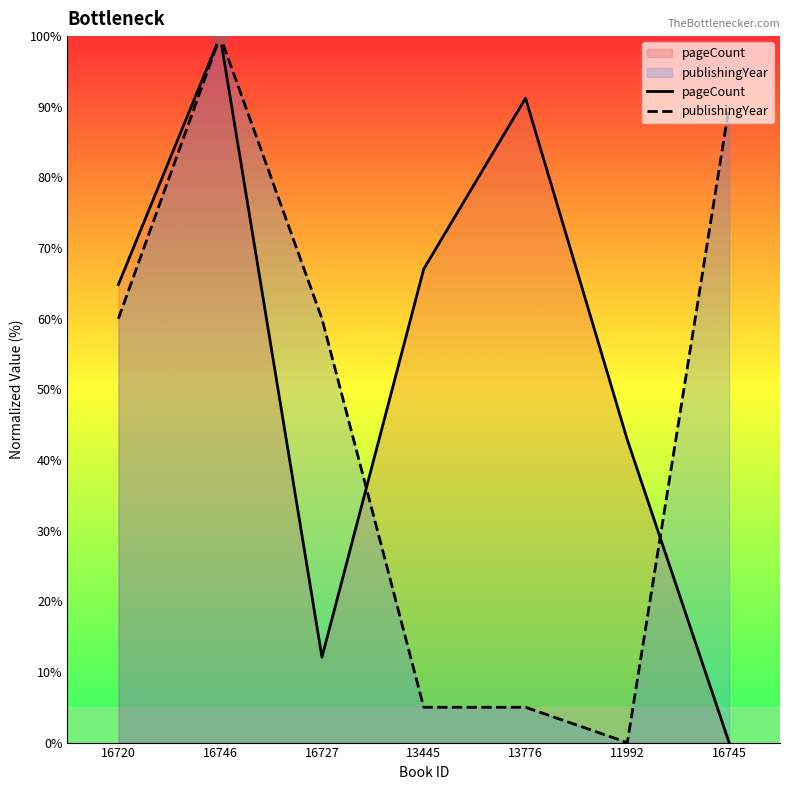

Which series has the largest Y range (max minus min)?

pageCount